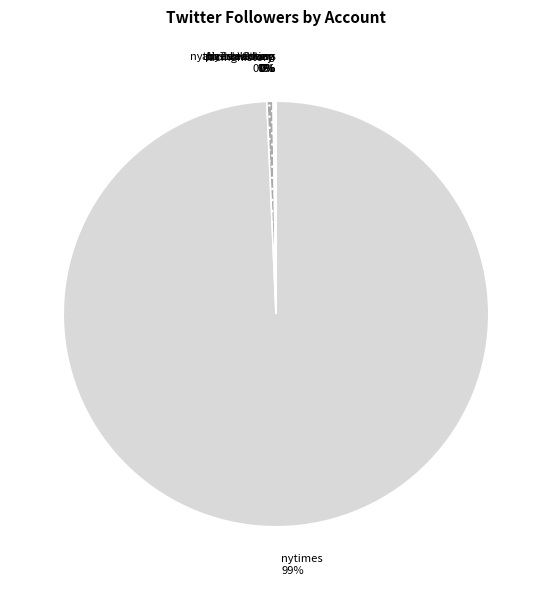

Which slice is the largest?

nytimes